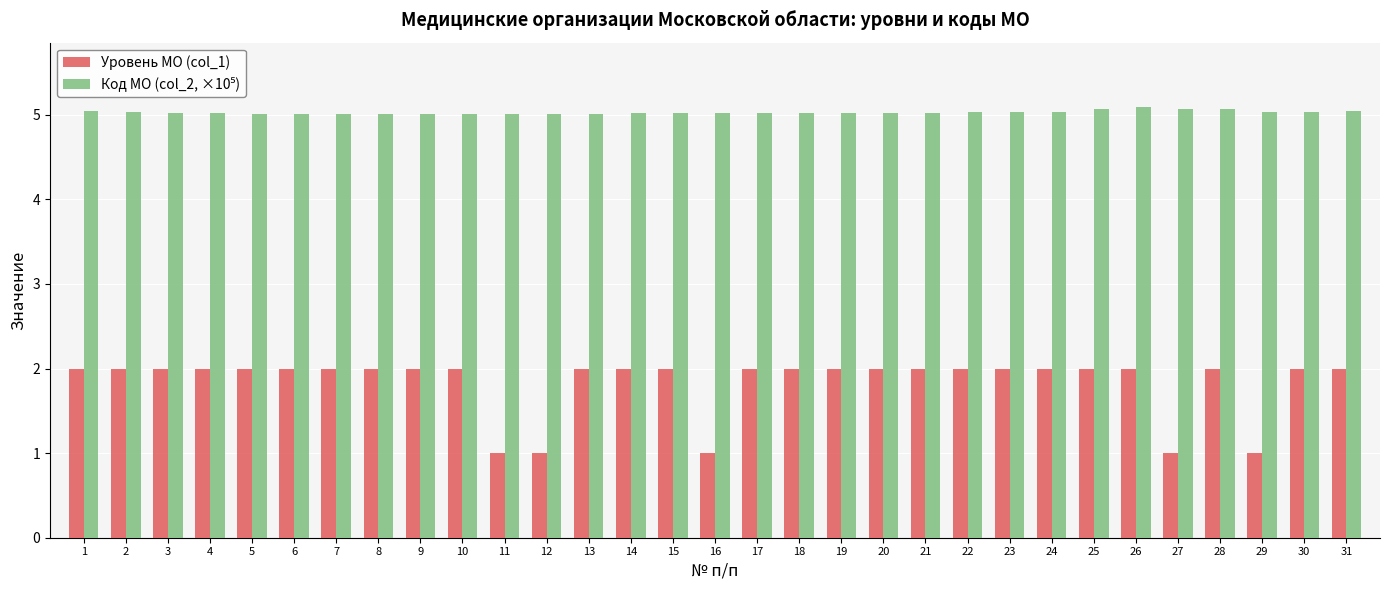

What is the total value across all series at 31?

7.0